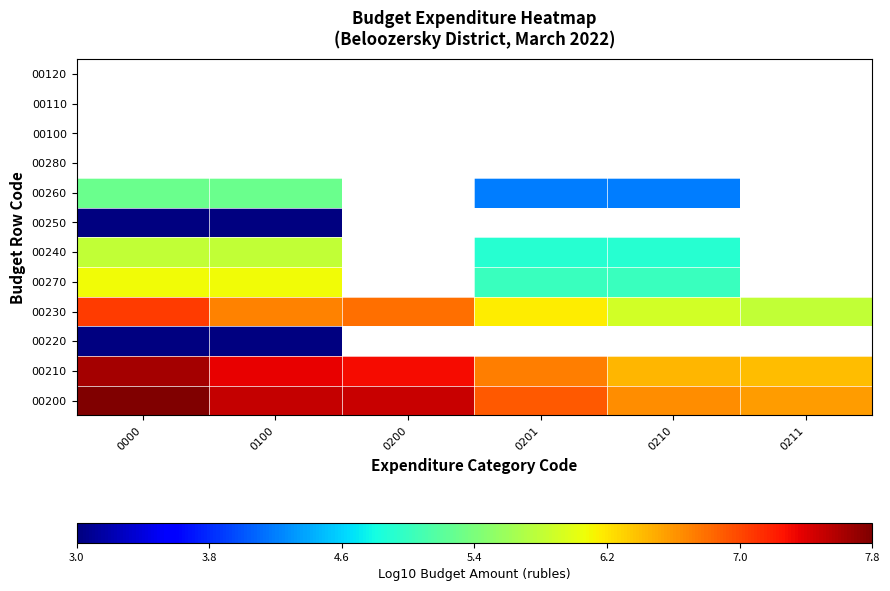

Which category has the lowest value across all series?

0000